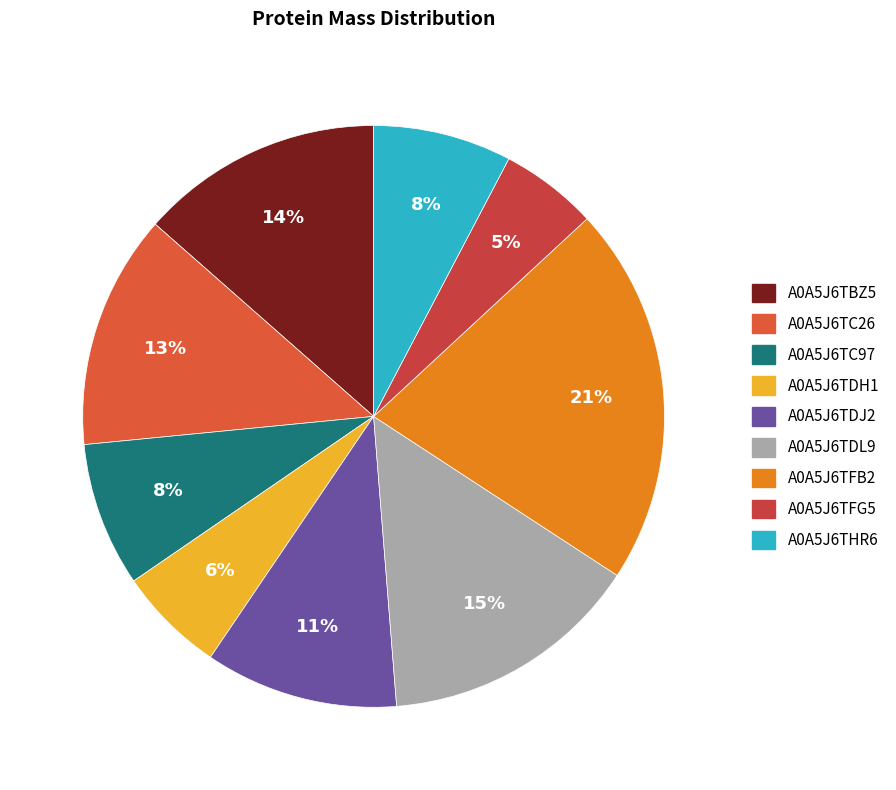

What is the total percentage of A0A5J6TDH1 and A0A5J6TDJ2?

16.7%